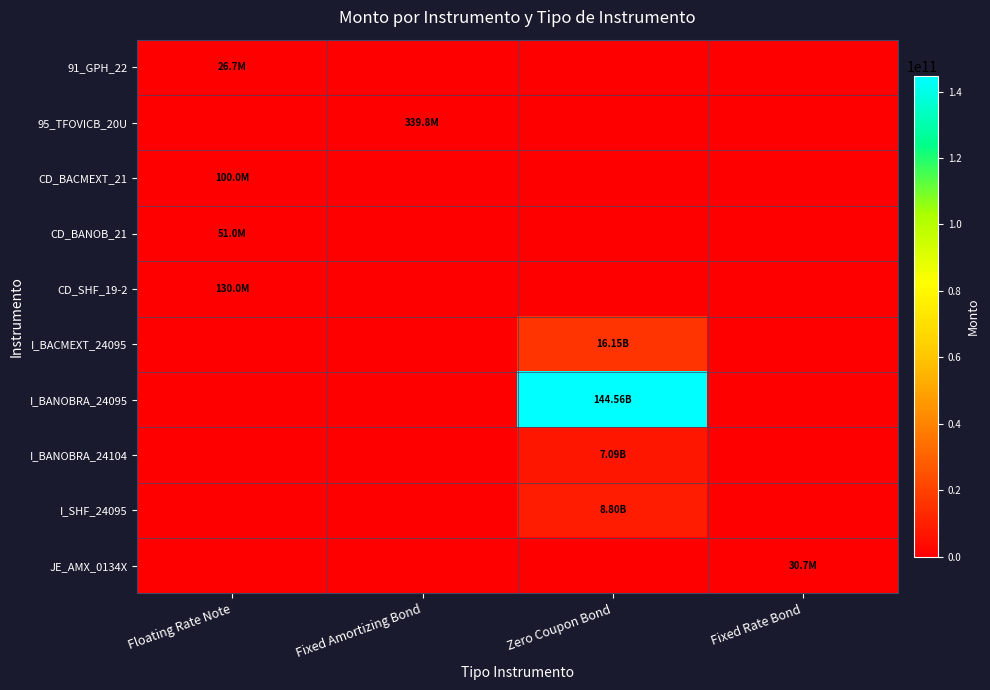

Which series changed the most between Zero Coupon Bond and Fixed Rate Bond?

I_BANOBRA_24095